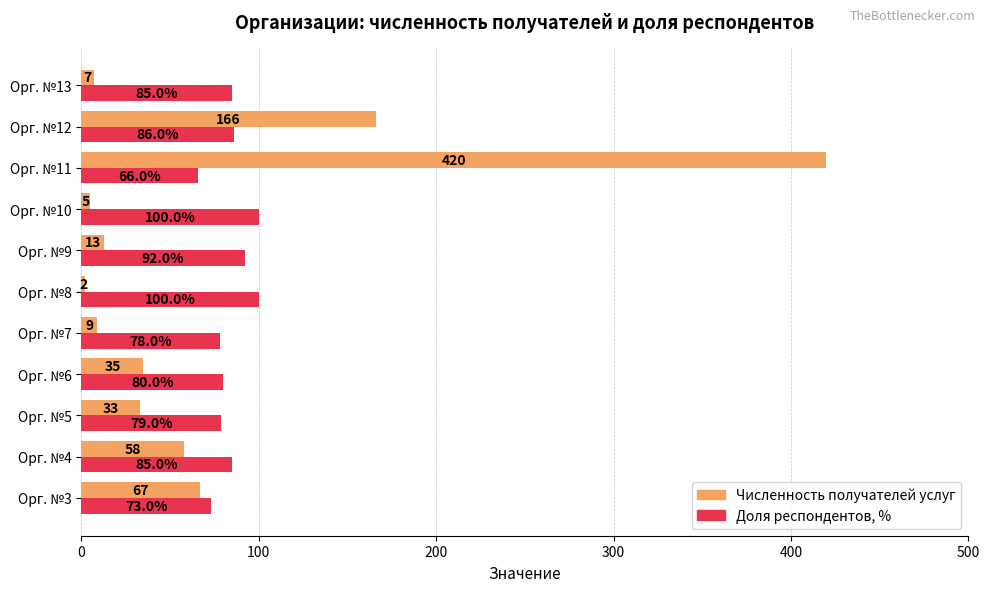

Which category has the lowest value in the Численность получателей услуг series?

Орг. №8